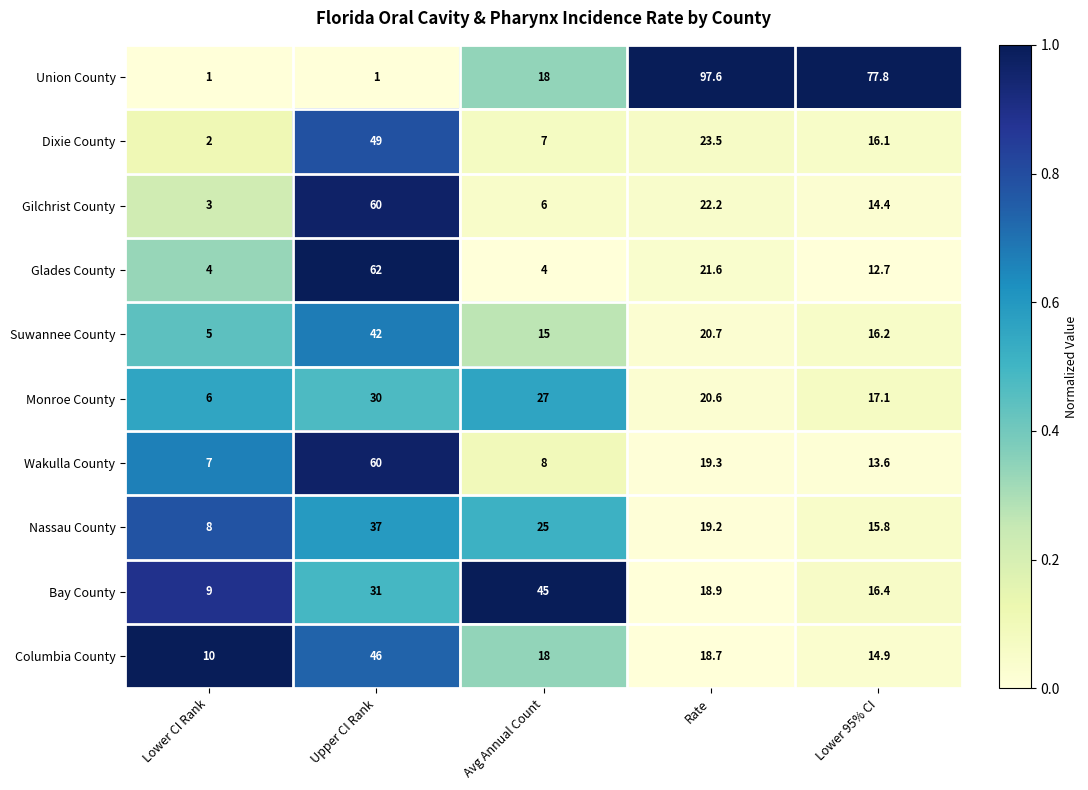

What is the difference between the maximum and minimum values in the Glades County series?

58.0